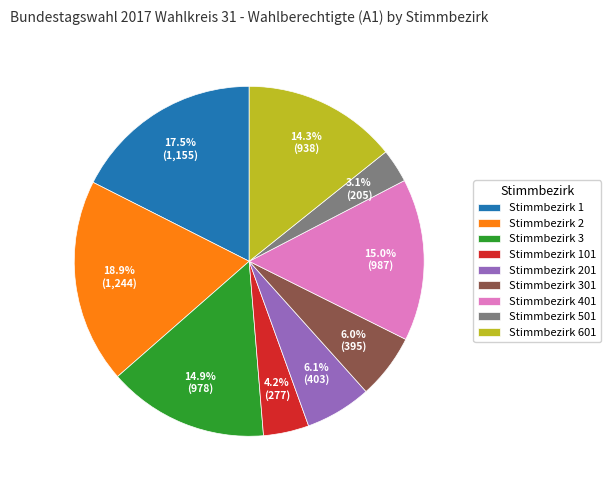

Between Stimmbezirk 3 and Stimmbezirk 501, which is larger?

Stimmbezirk 3